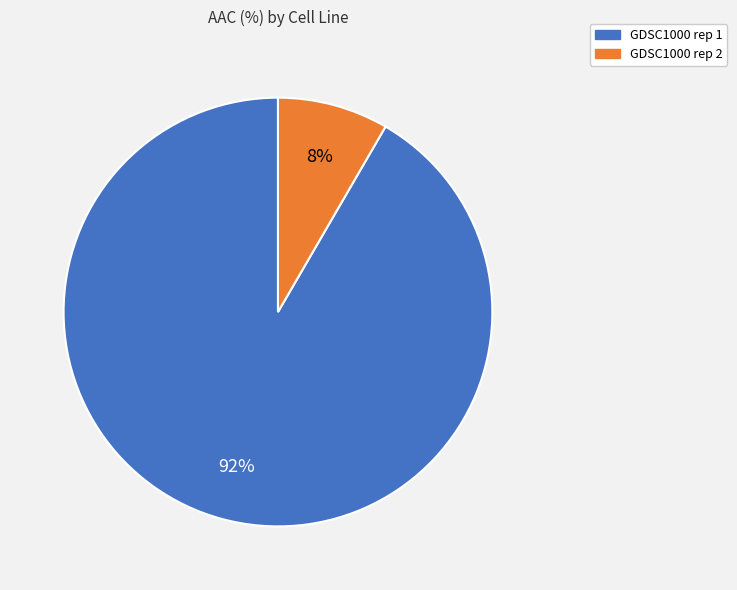

What is the smallest slice in the pie chart?

GDSC1000 rep 2